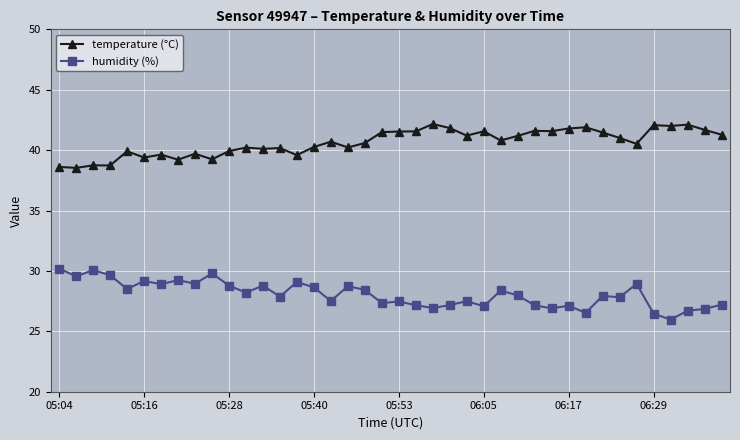

What is the sum of all humidity (%) values?

1122.6